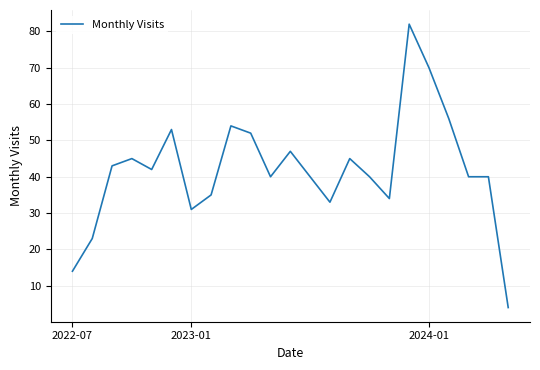

What is the difference between the maximum and minimum values?

78